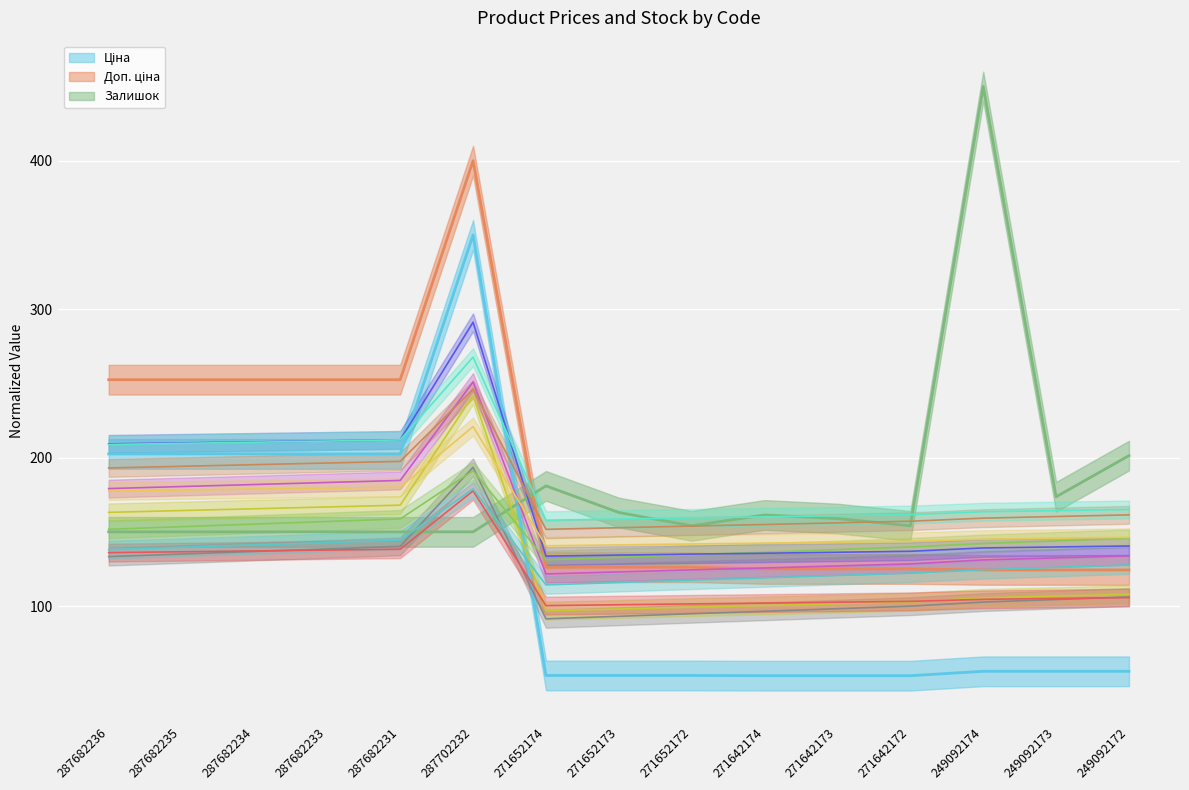

What position from the right is 271642173?

5